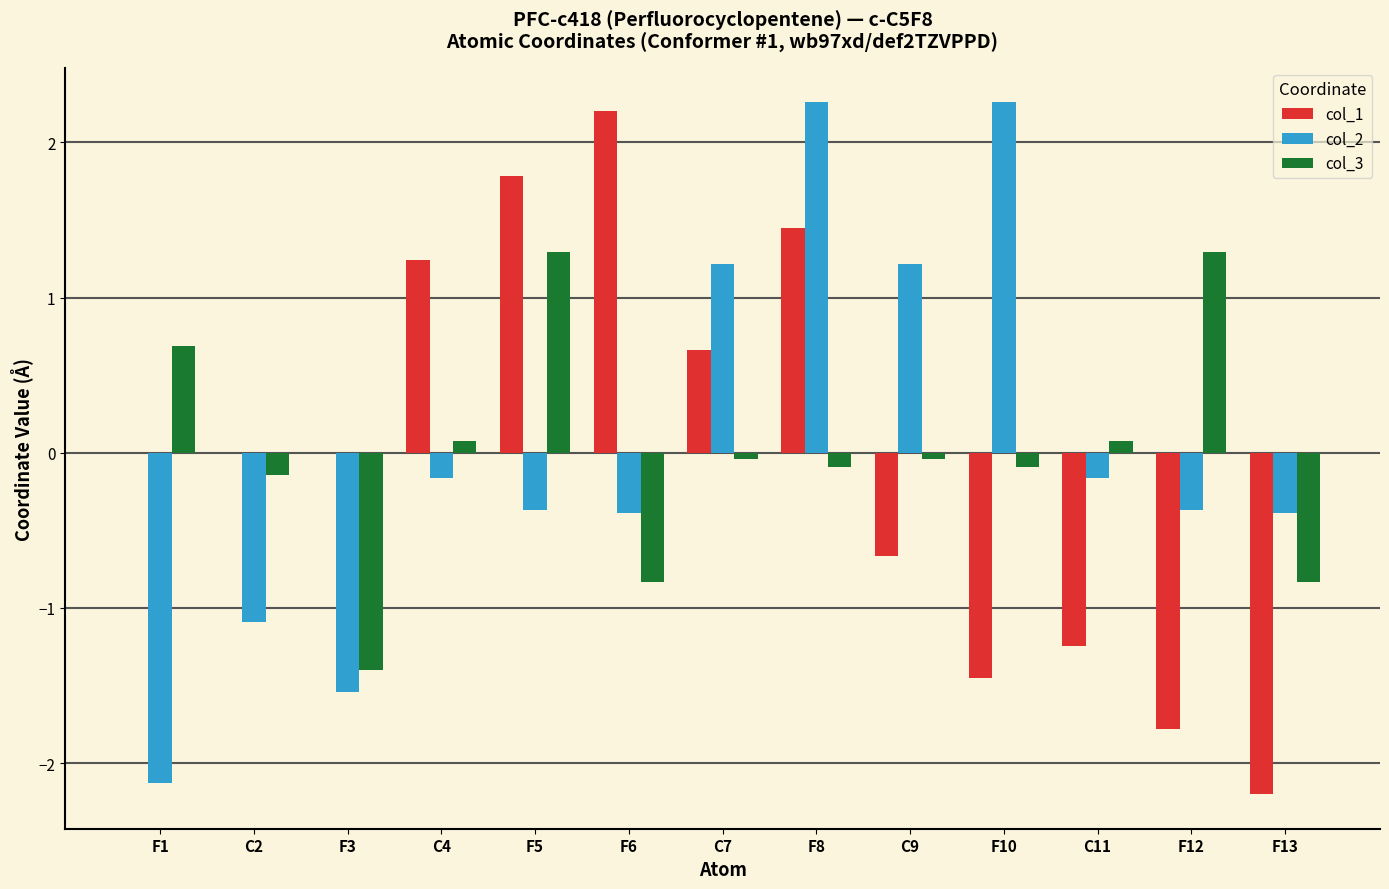

What is the spread (max minus min) of values at F12?

3.1